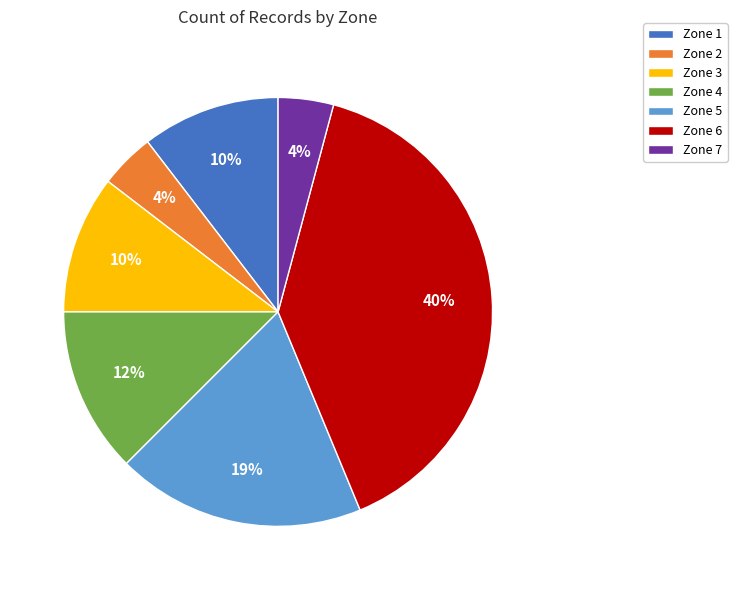

Which category has the biggest portion of the pie?

Zone 6